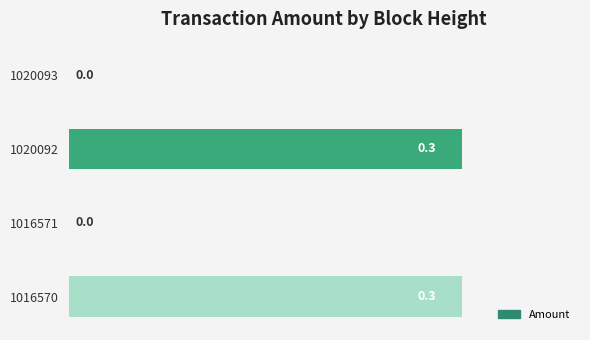

Which has a higher value, 1016571 or 1020092?

1020092